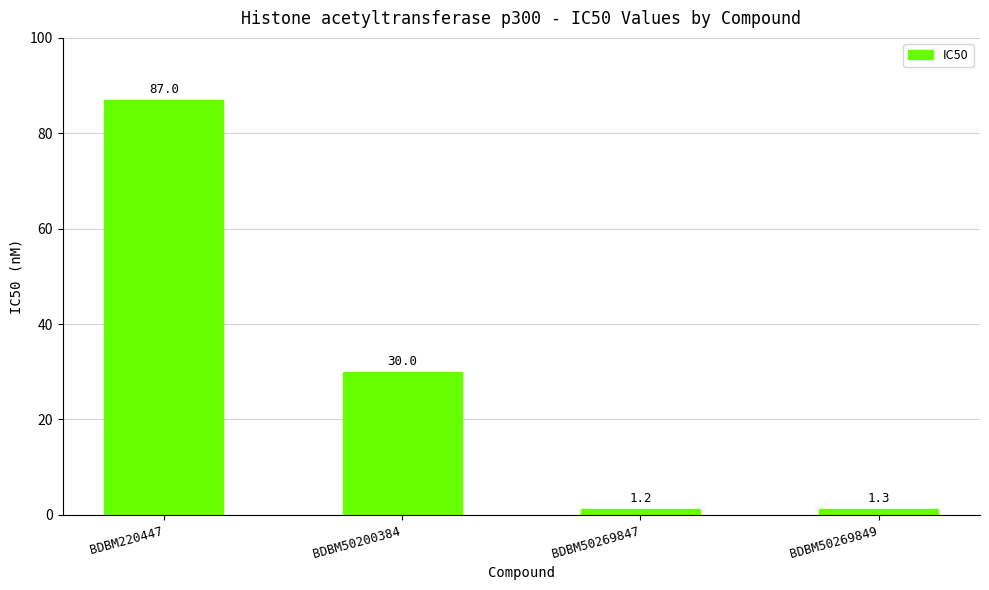

Reading right to left, transcribe all the data shown in this chart.

BDBM50269849=1.3	BDBM50269847=1.2	BDBM50200384=30.0	BDBM220447=87.0